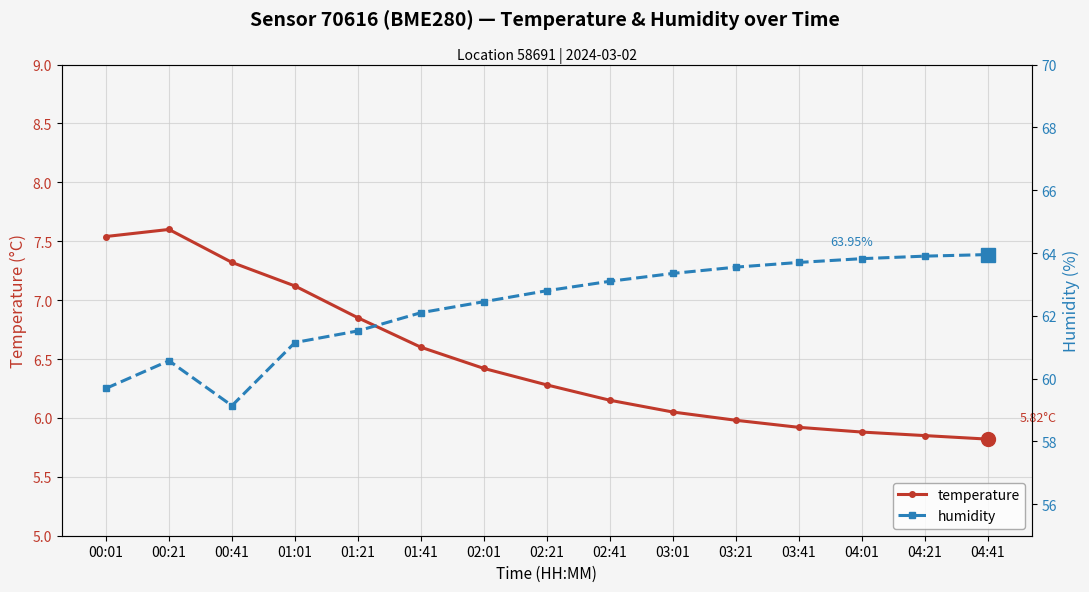

What is the label of the 4th point from the right?

03:41